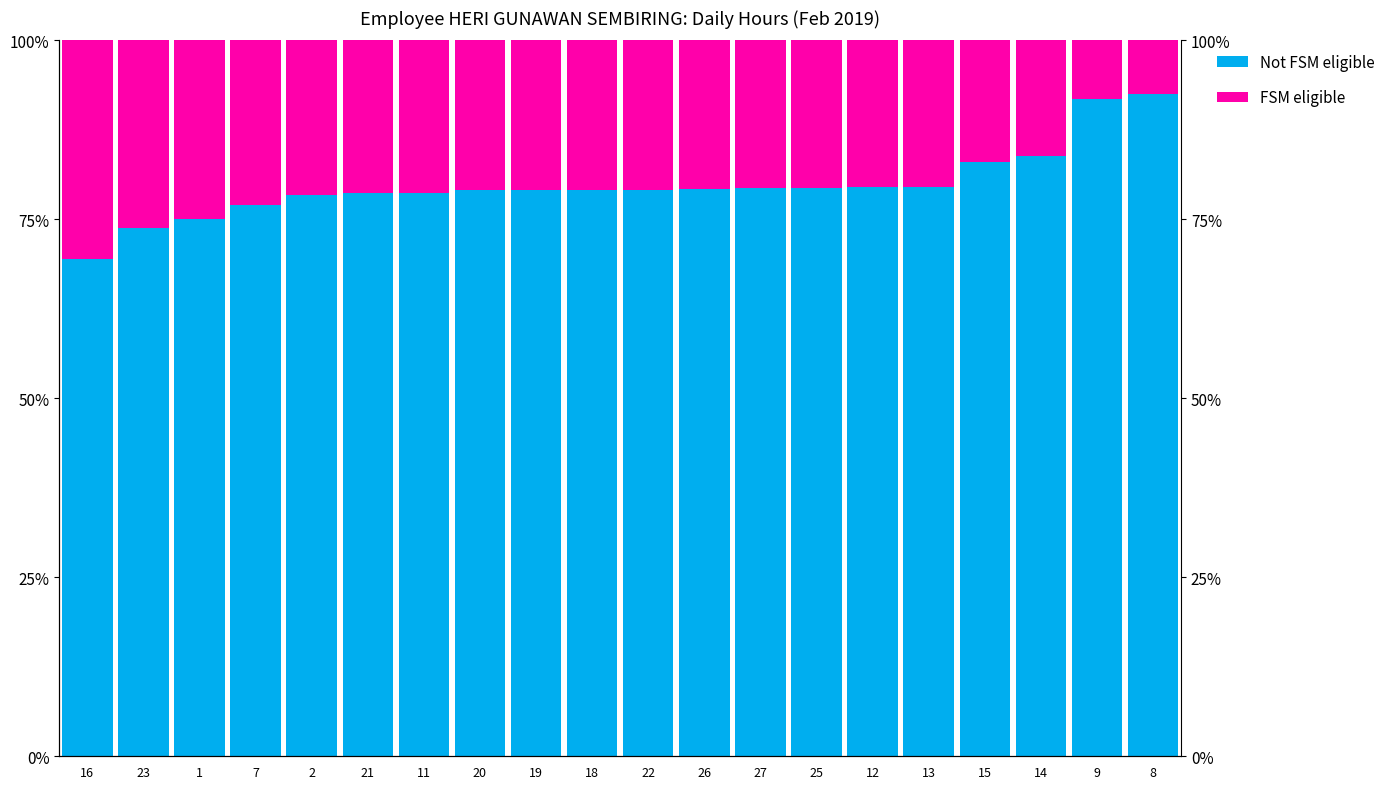

Count the number of categories in the chart.

20